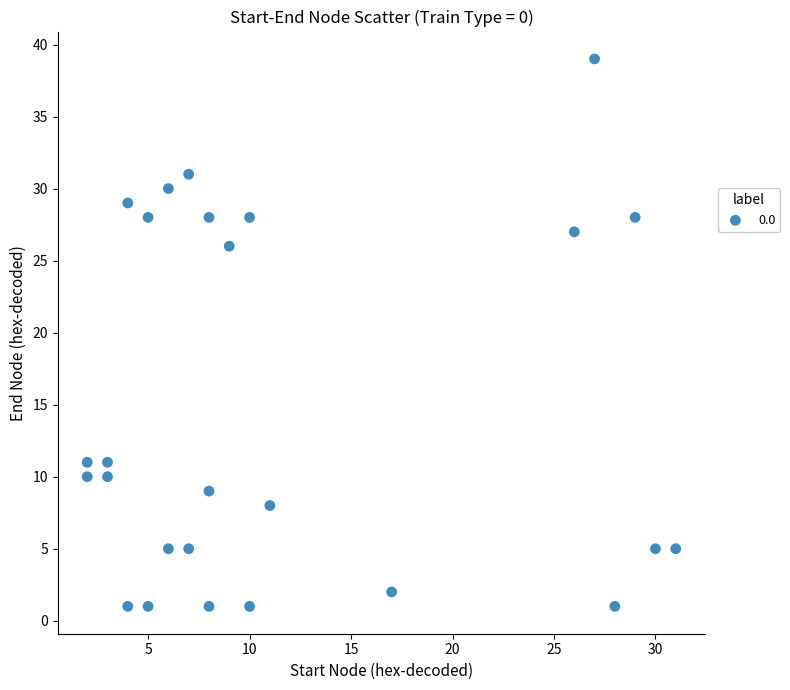

What Y value in the scatter plot is closest to 20?

26